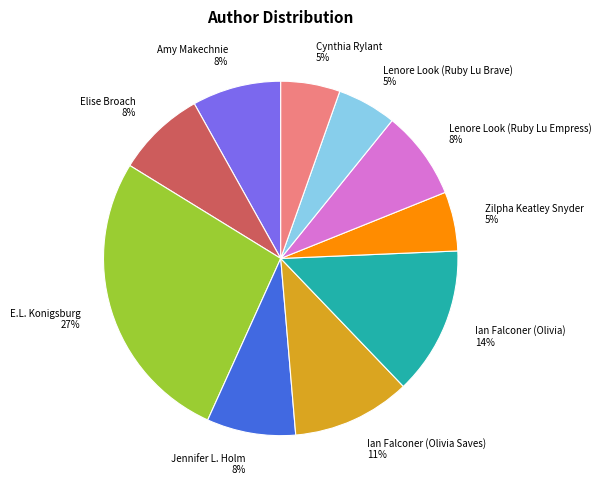

True or false: Ian Falconer (Olivia Saves) accounts for 5% of the total.

False